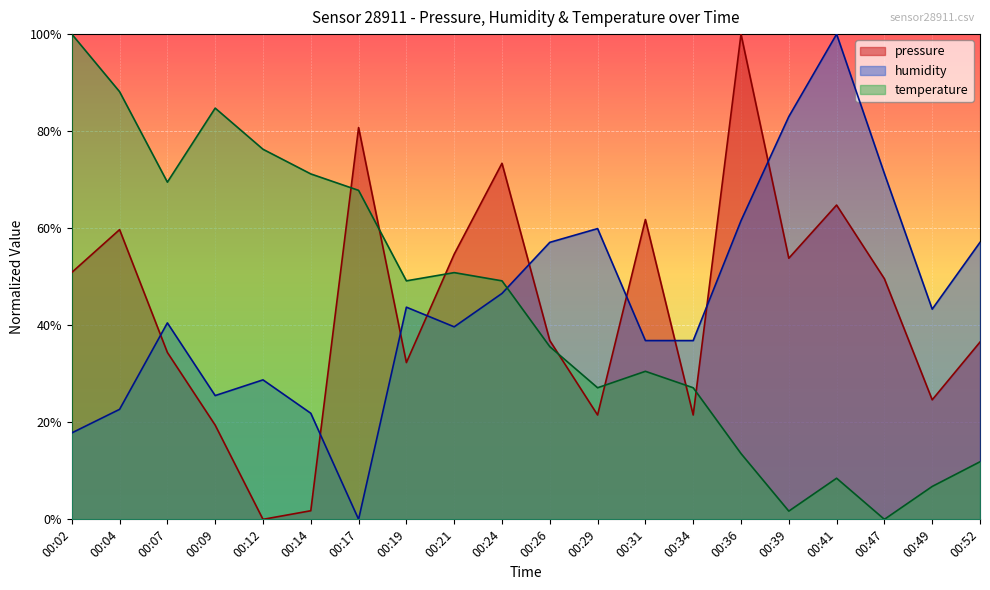

What is the approximate value of humidity at 00:41?

1.0